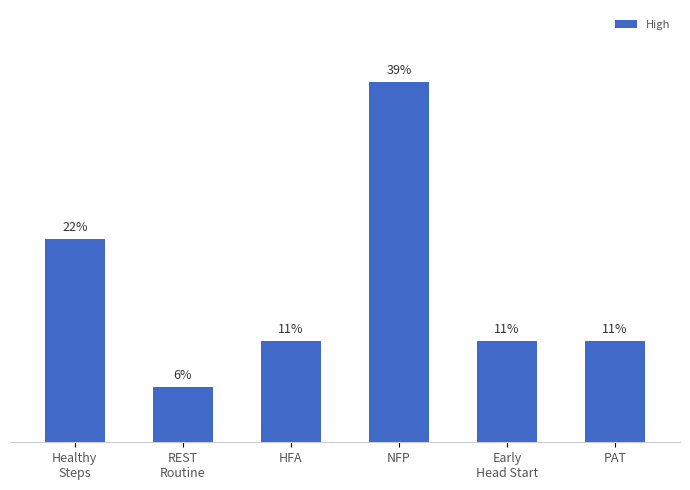

What is the label of the 3rd bar from the right?

NFP